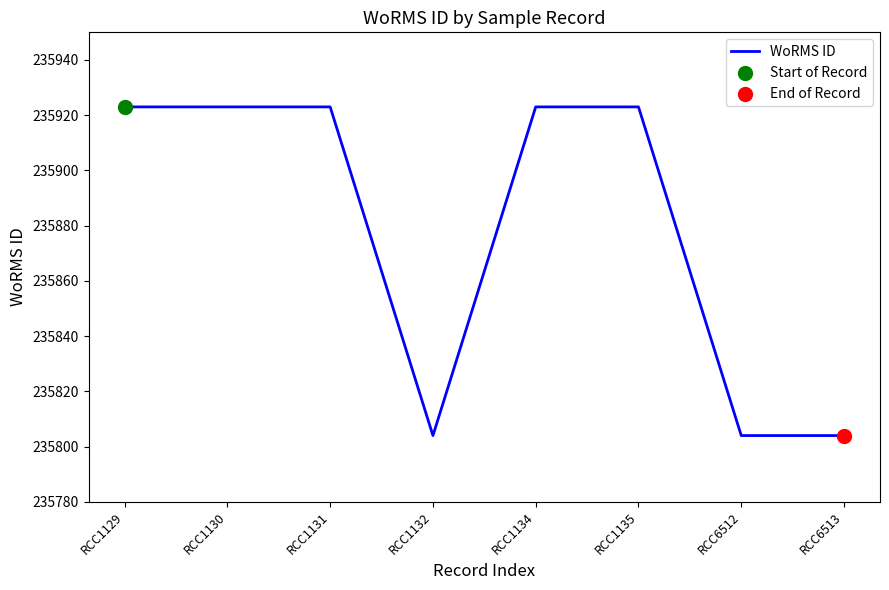

Between RCC6512 and RCC1131, which is larger?

RCC1131